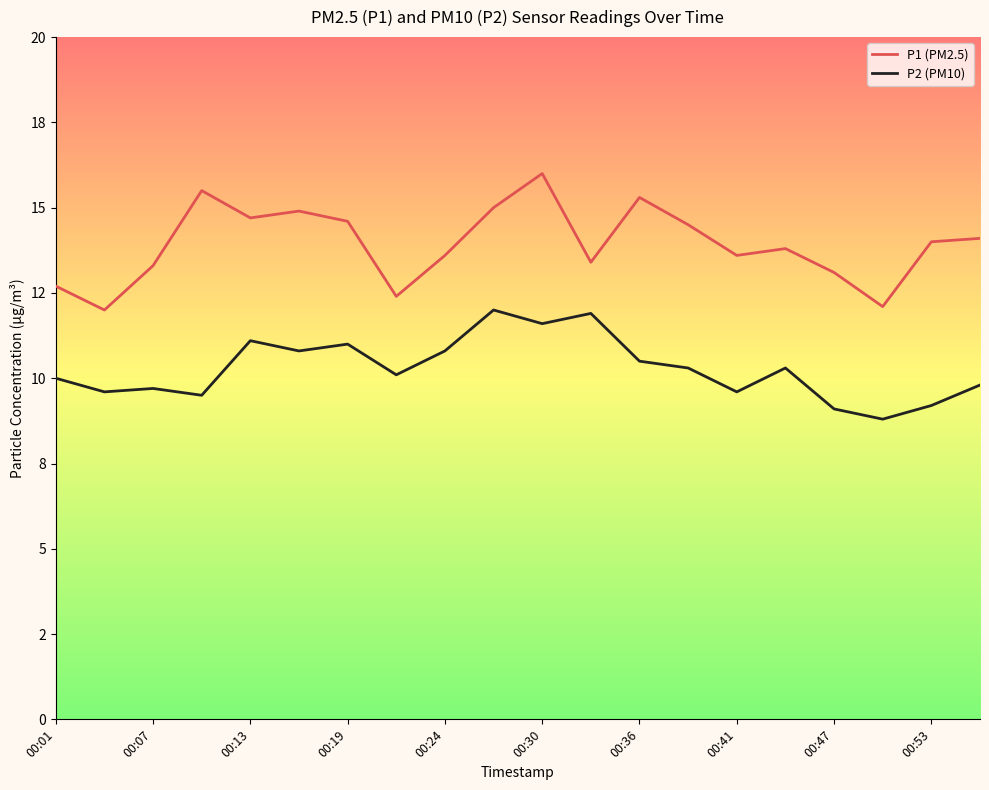

Does the chart display data point markers on the line(s)?

No